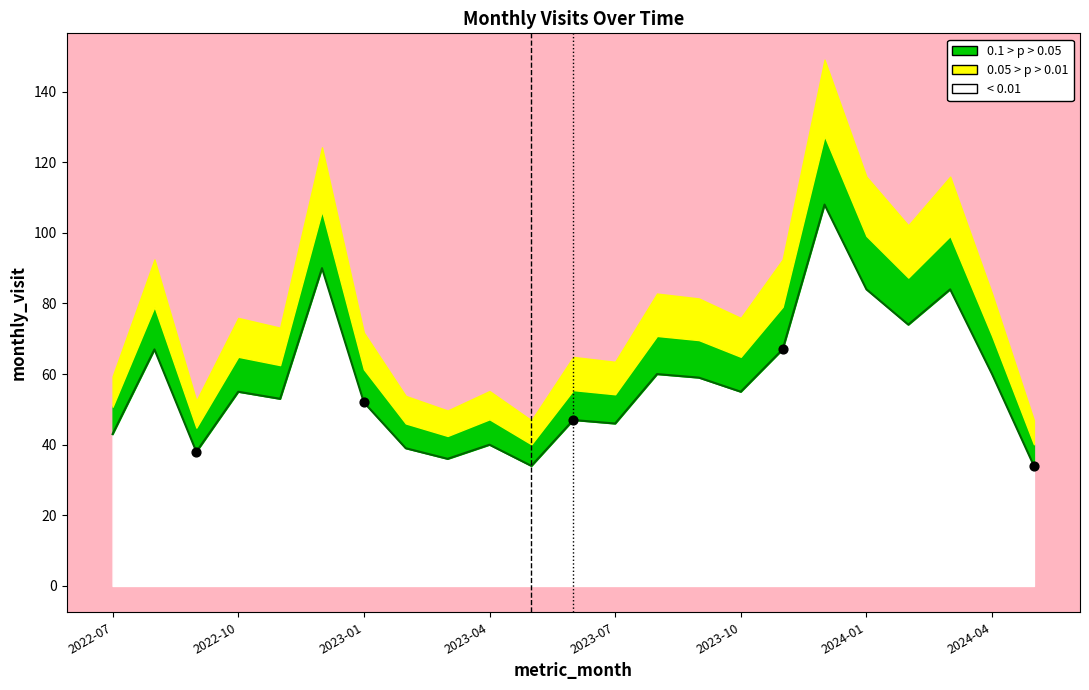

What is the change in value from 2022-09 to 2024-05?

-4